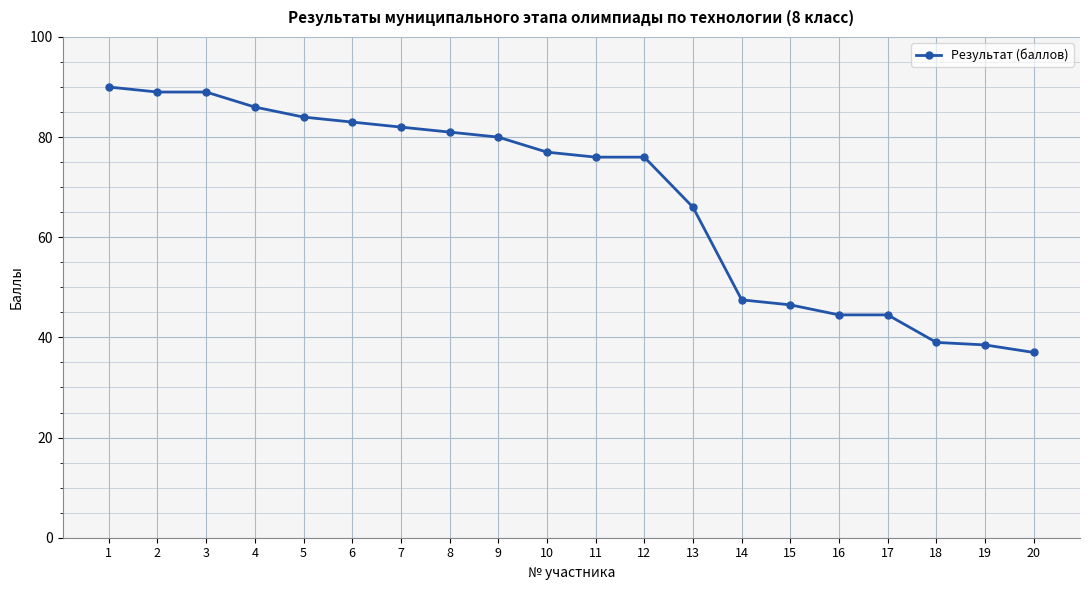

What is the ratio of the value at 16 to the value at 13?

0.7